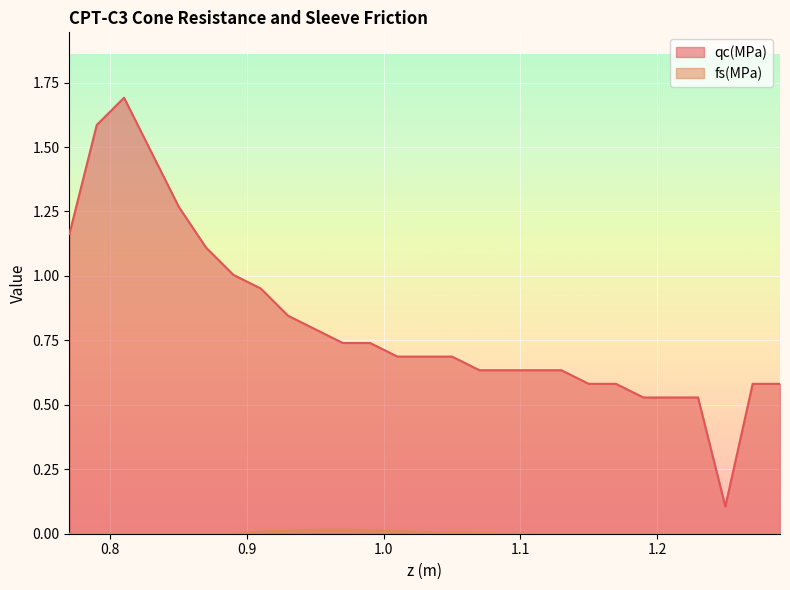

What is the label of the 11th point from the left?

0.97